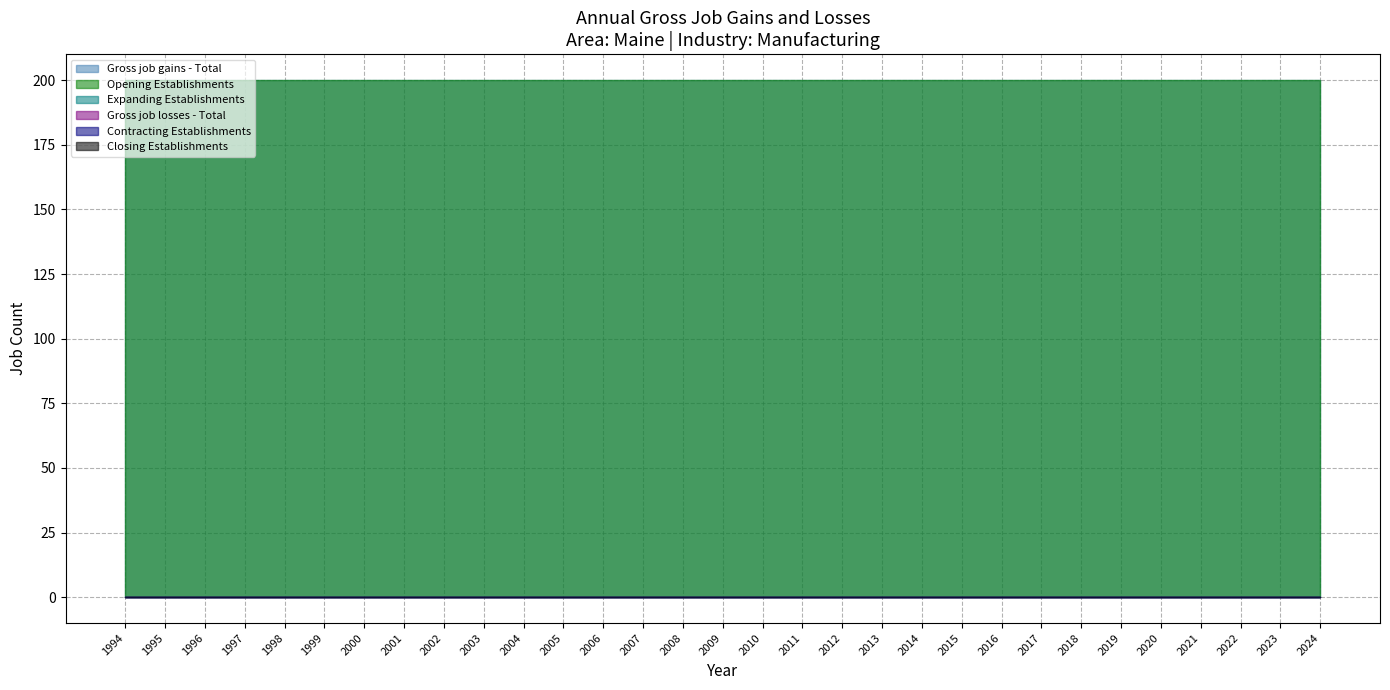

True or false: Opening Establishments and Closing Establishments intersect in this chart.

False